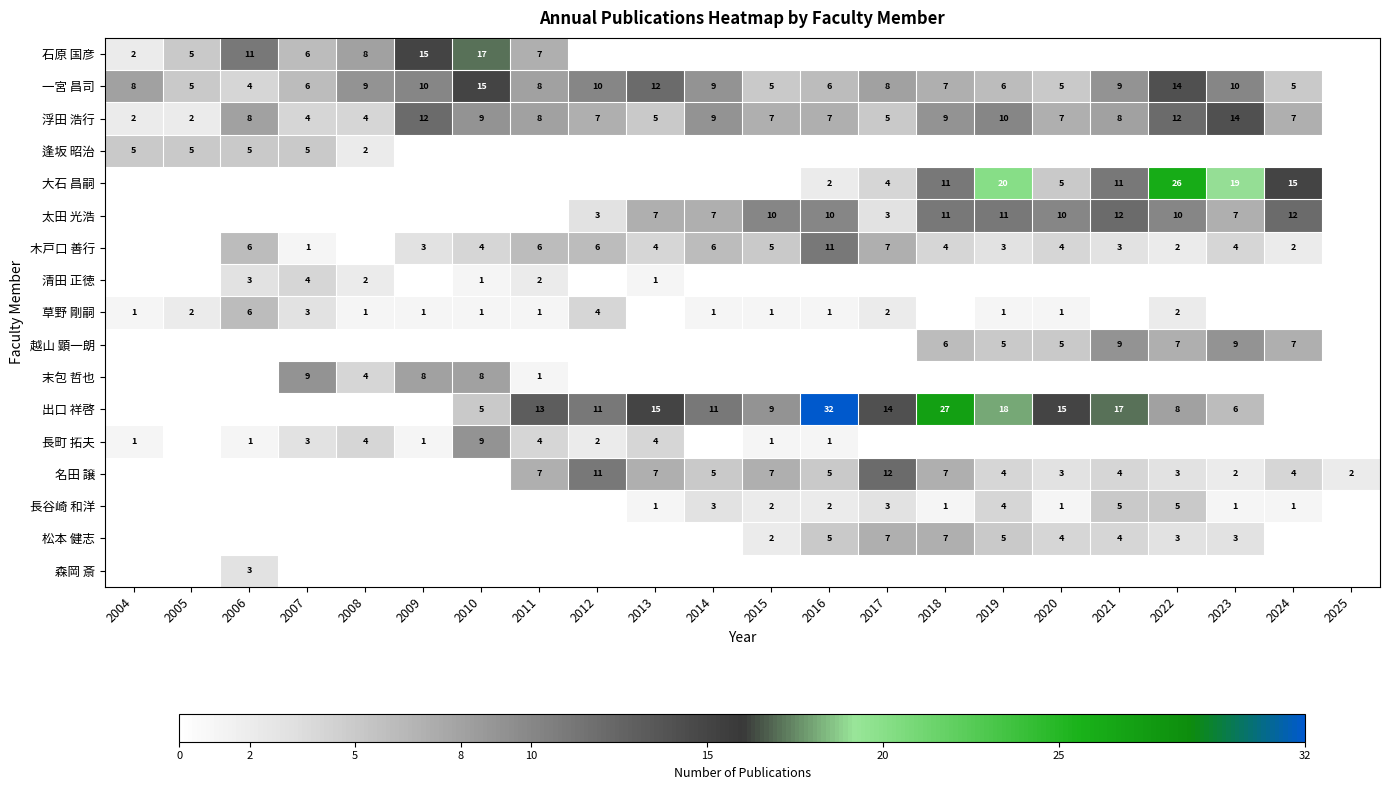

True or false: 大石 昌嗣 has a value of 19 at 2023.

True